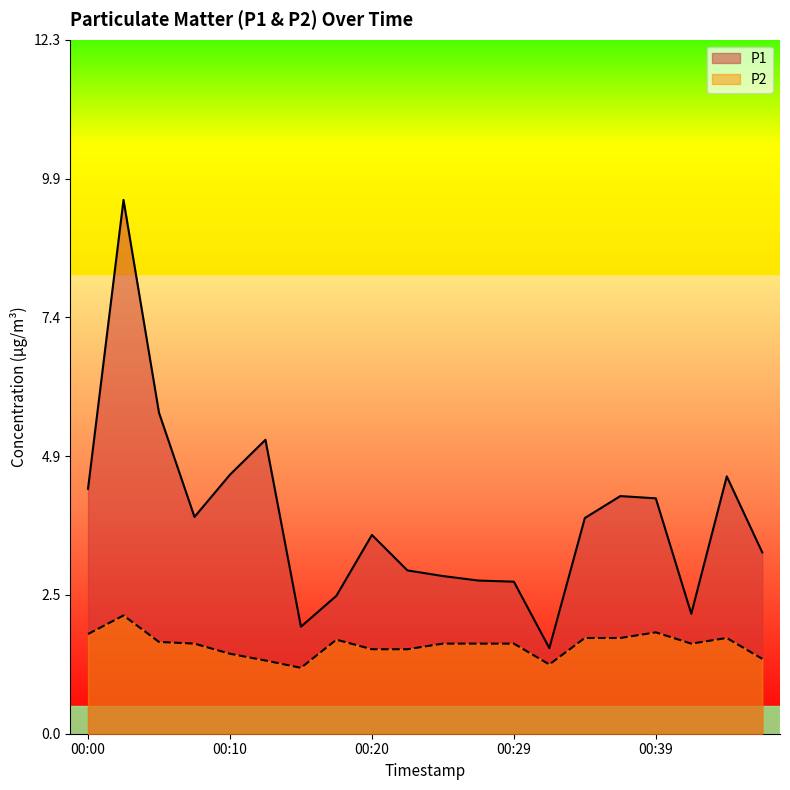

What is the total value across all series at 00:00?

6.1